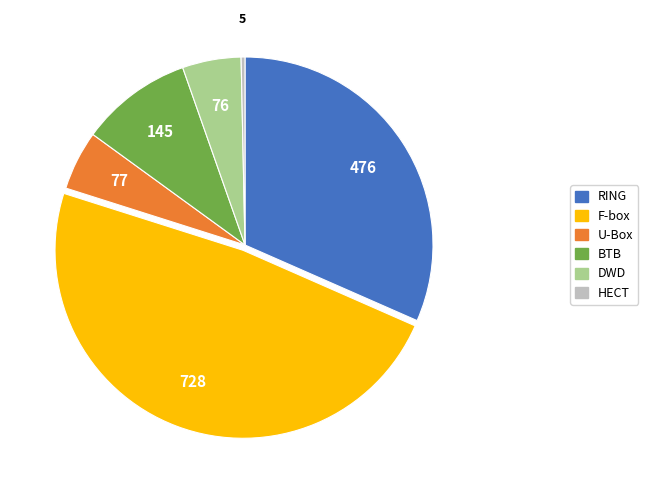

Is there any slice that represents more than half of the pie?

No